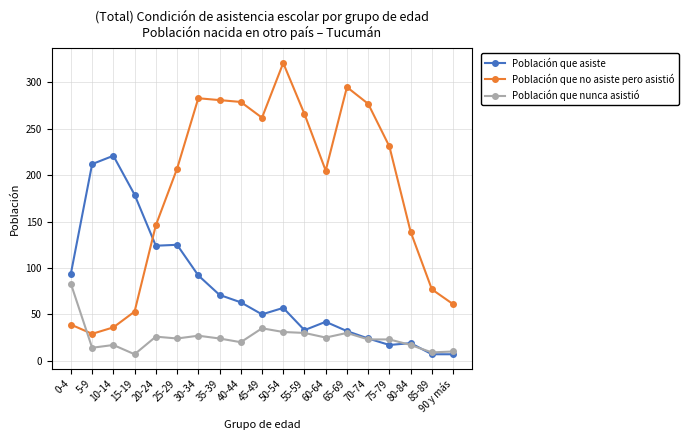

What is the label of the 13th point from the left?

60-64